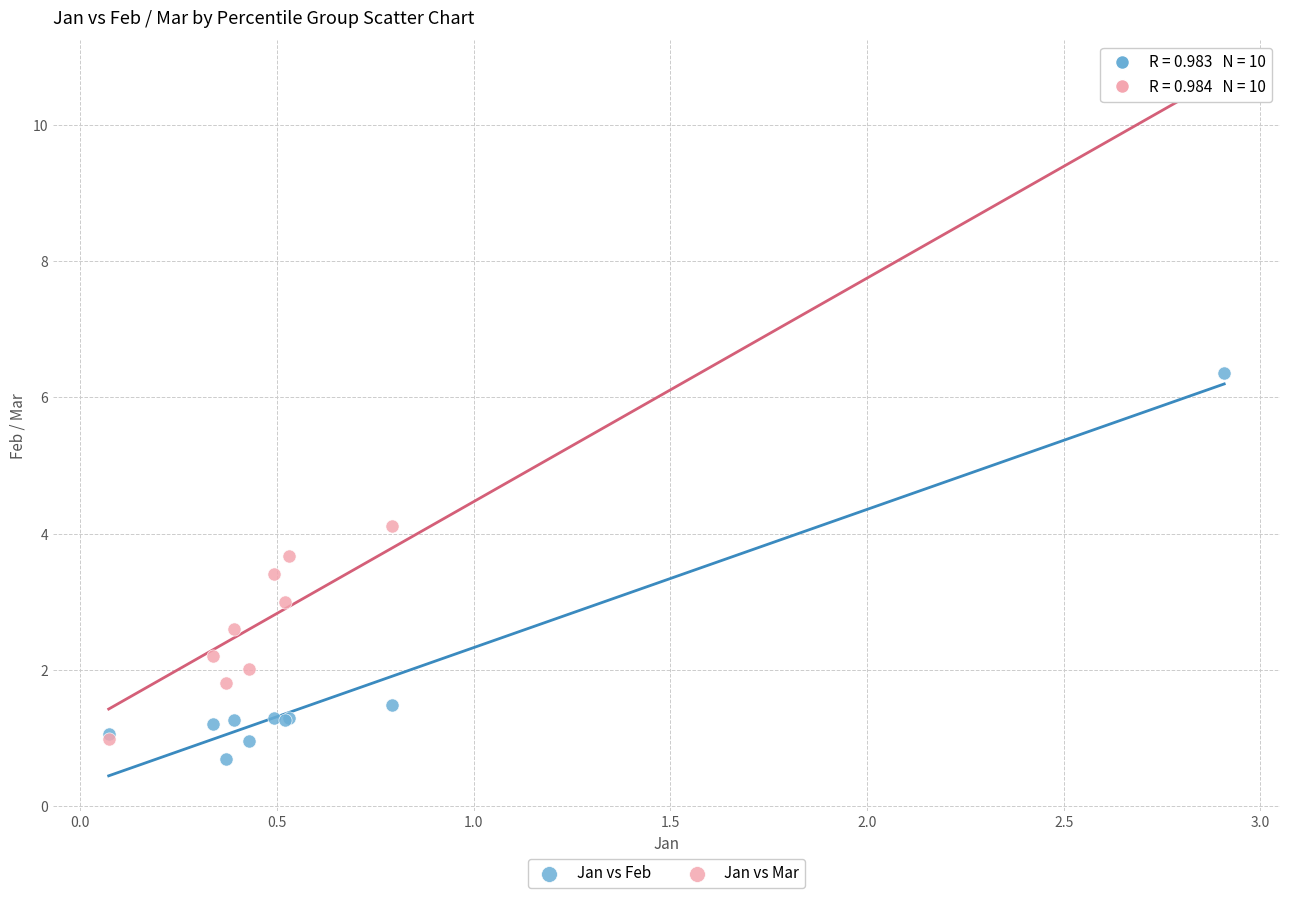

Which series has the widest spread of Y values?

Jan vs Mar